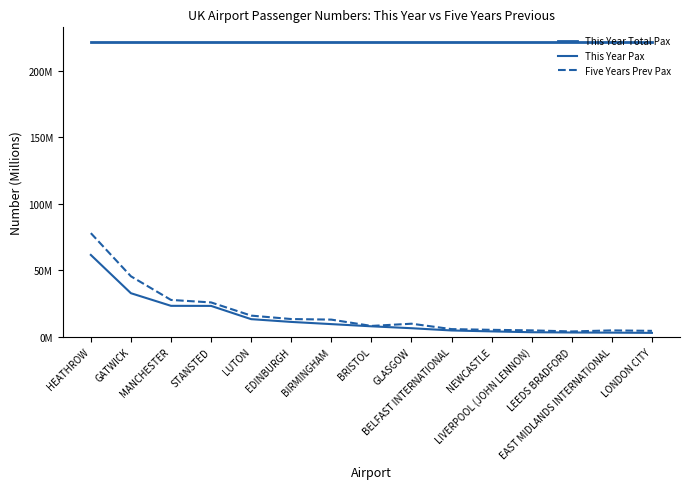

At how many categories does at least one series exceed 125?

15